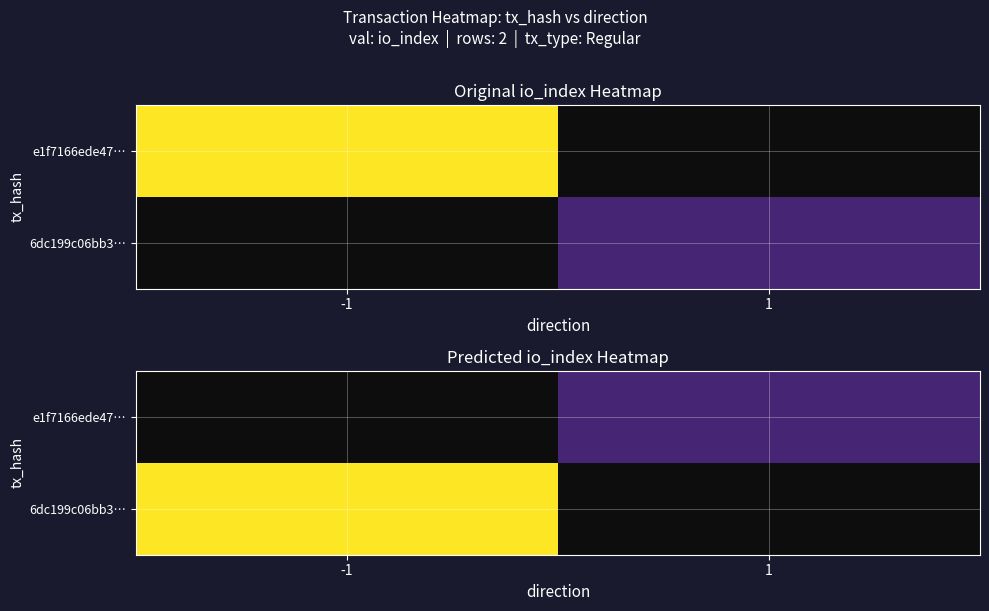

Is it true that e1f7166ede47… equals 41.0 at 1?

False